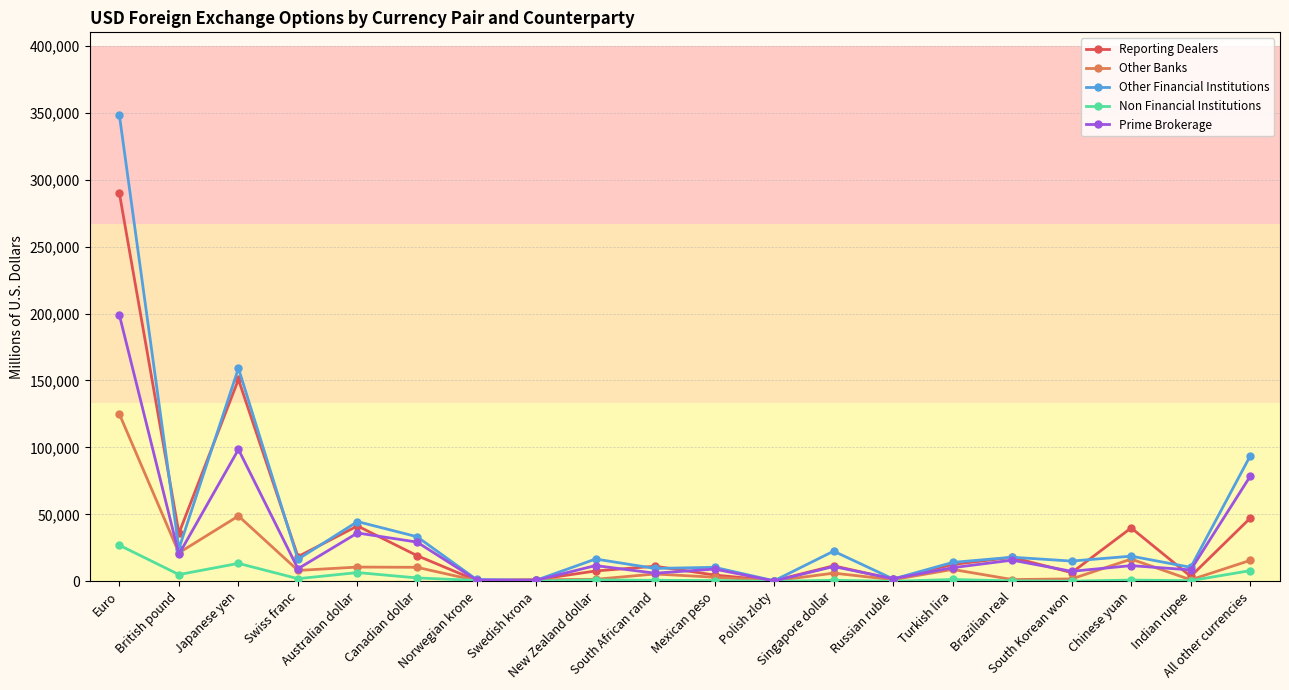

Which series has the largest total across all categories?

Other Financial Institutions